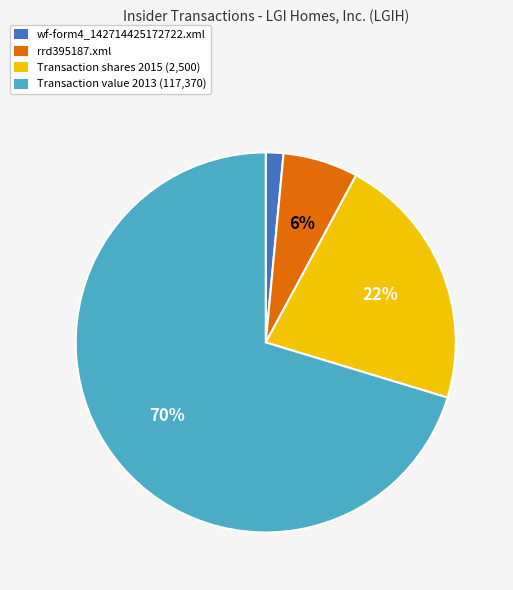

Is there any slice that represents more than half of the pie?

Yes